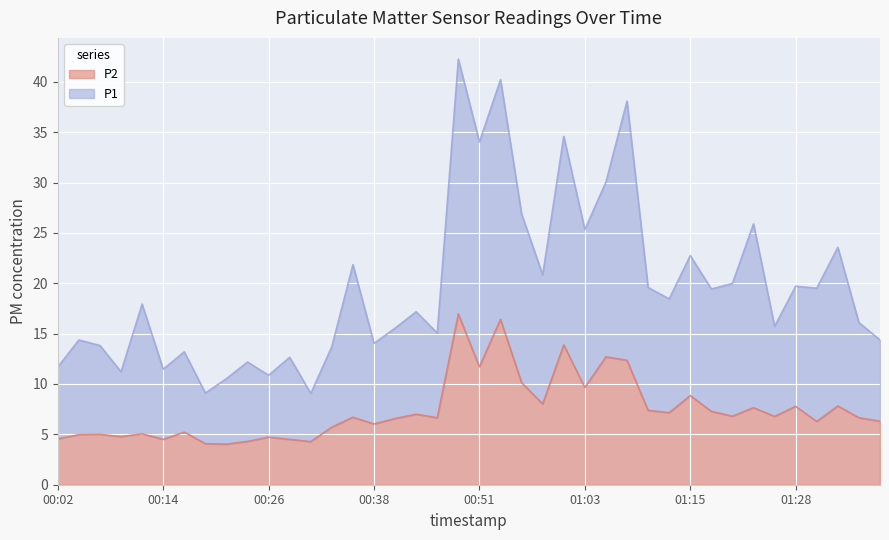

Reading left to right, transcribe all the data shown in this chart.

P1: 11.7	14.4	13.8	11.2	17.9	11.5	13.2	9.1	10.5	12.2	10.9	12.7	9.1	13.7	21.9	14.0	15.6	17.2	15.1	42.2	34.0	40.2	26.9	20.8	34.6	25.3	30.1	38.1	19.6	18.5	22.8	19.4	20.0	25.9	15.7	19.7	19.5	23.6	16.1	14.4
P2: 4.5	5.0	5.0	4.8	5.0	4.5	5.2	4.1	4.0	4.3	4.7	4.5	4.3	5.7	6.7	6.0	6.6	7.0	6.7	16.9	11.7	16.4	10.1	8.0	13.9	9.7	12.7	12.3	7.4	7.2	8.8	7.3	6.8	7.7	6.8	7.8	6.3	7.8	6.7	6.3